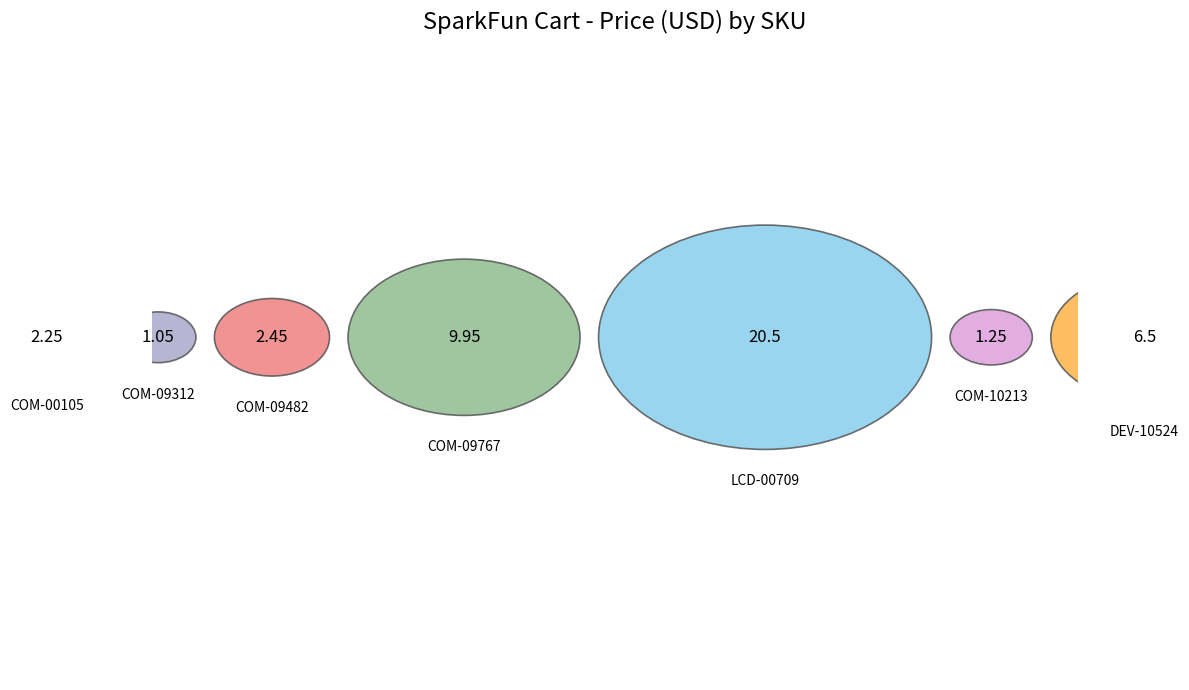

Which category has the smallest portion of the pie?

COM-09312